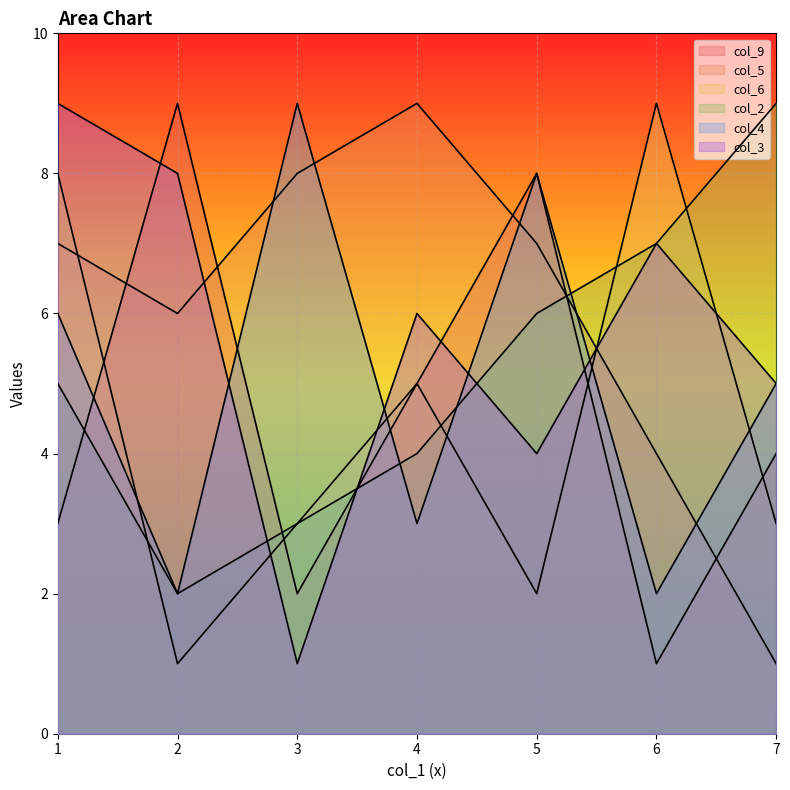

List the labels in order of col_9 value, smallest first.

6, 3, 1, 7, 4, 5, 2